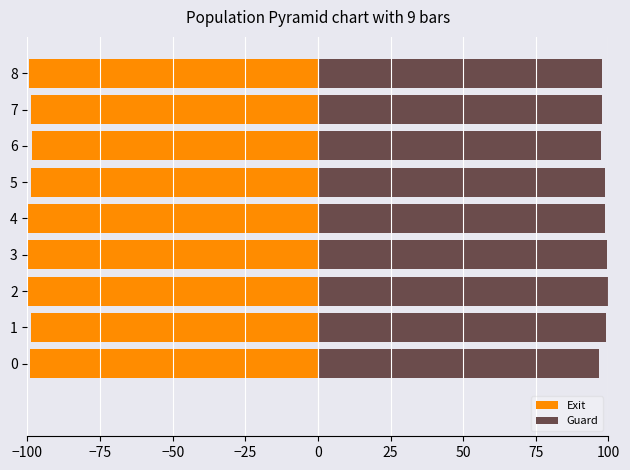

How many bars are there in total?

18